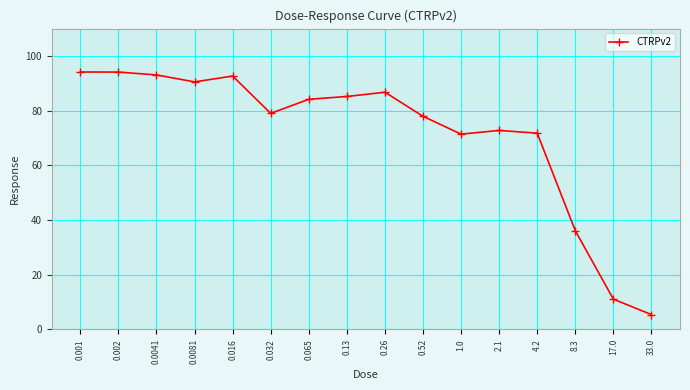

Does the chart display data point markers on the line(s)?

Yes